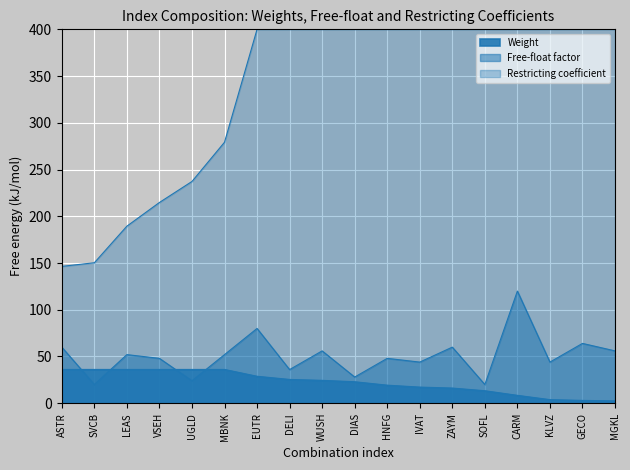

Is it true that Weight equals 36.0 at LEAS?

True